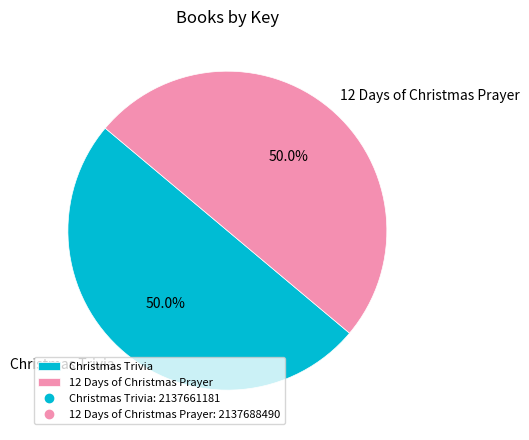

What portion of the pie excludes 12 Days of Christmas Prayer?

50.0%